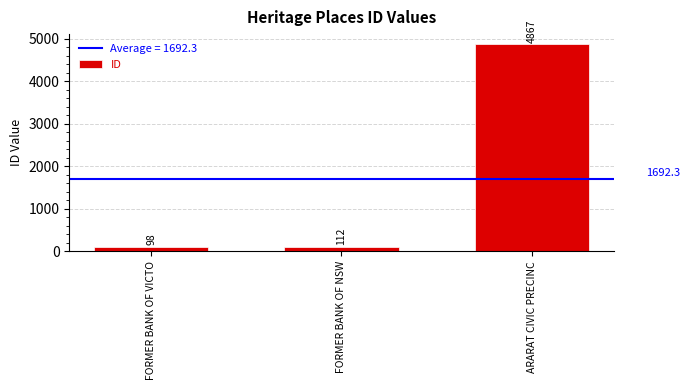

What is the value of the 2nd bar from the left?

112